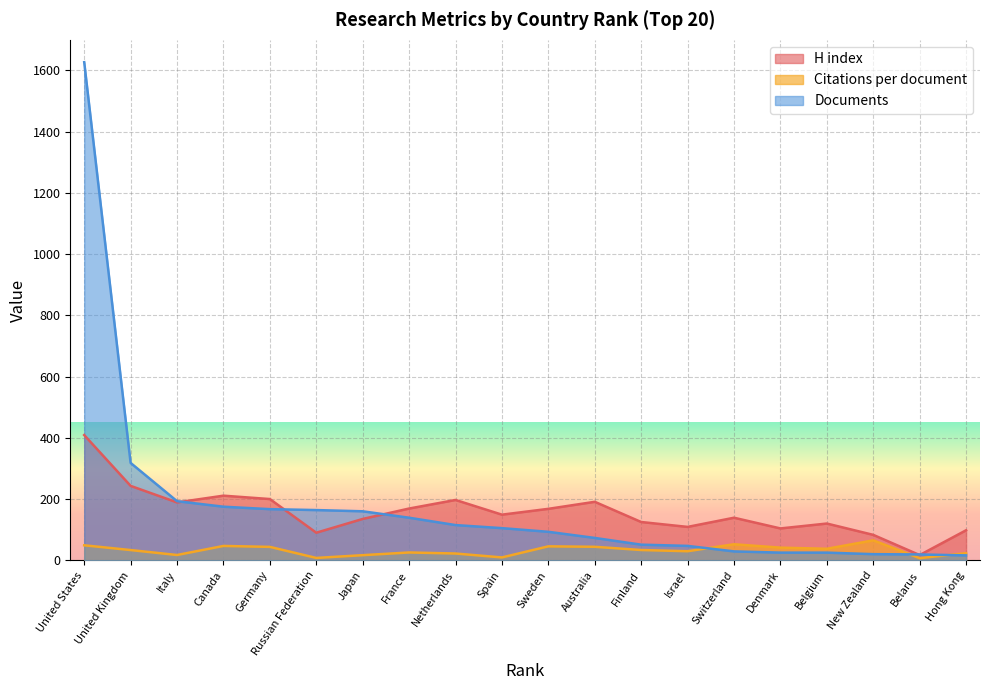

The Citations per document series shows 45.5 at Sweden. True or false?

True